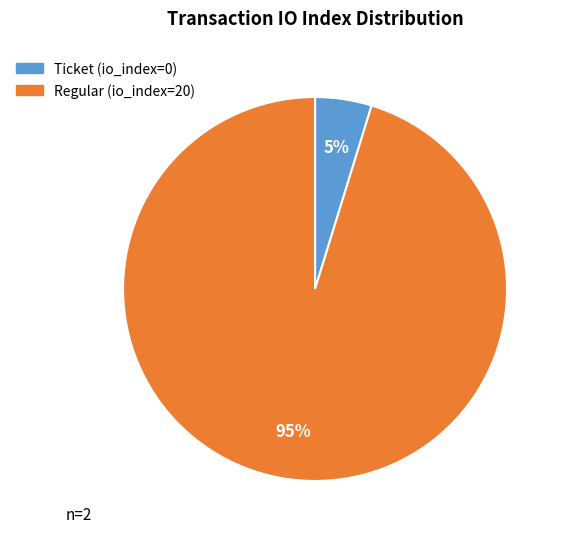

To the nearest percent, what is the difference between the largest and smallest slice percentages?

90%